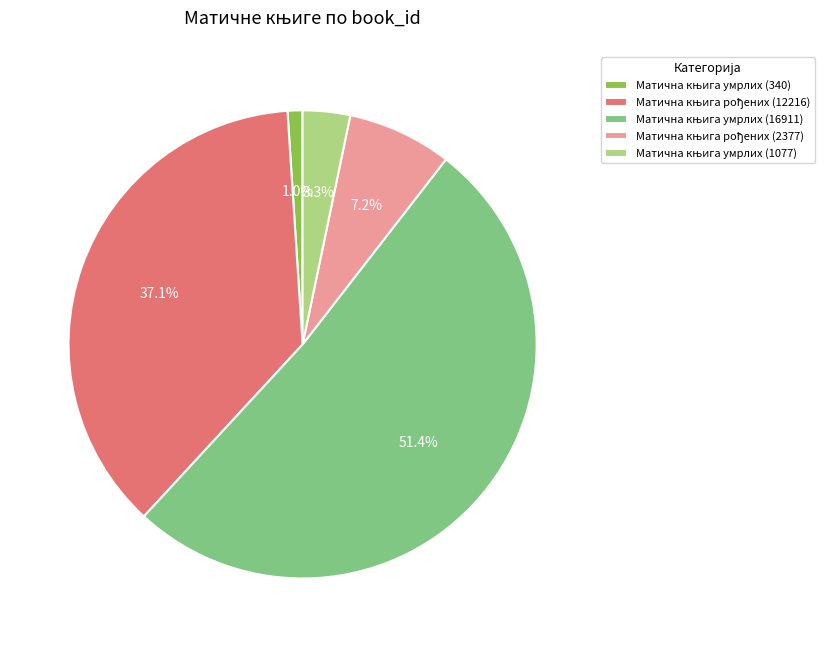

What is the total percentage of Матична књига рођених (12216) and Матична књига умрлих (1077)?

40.4%